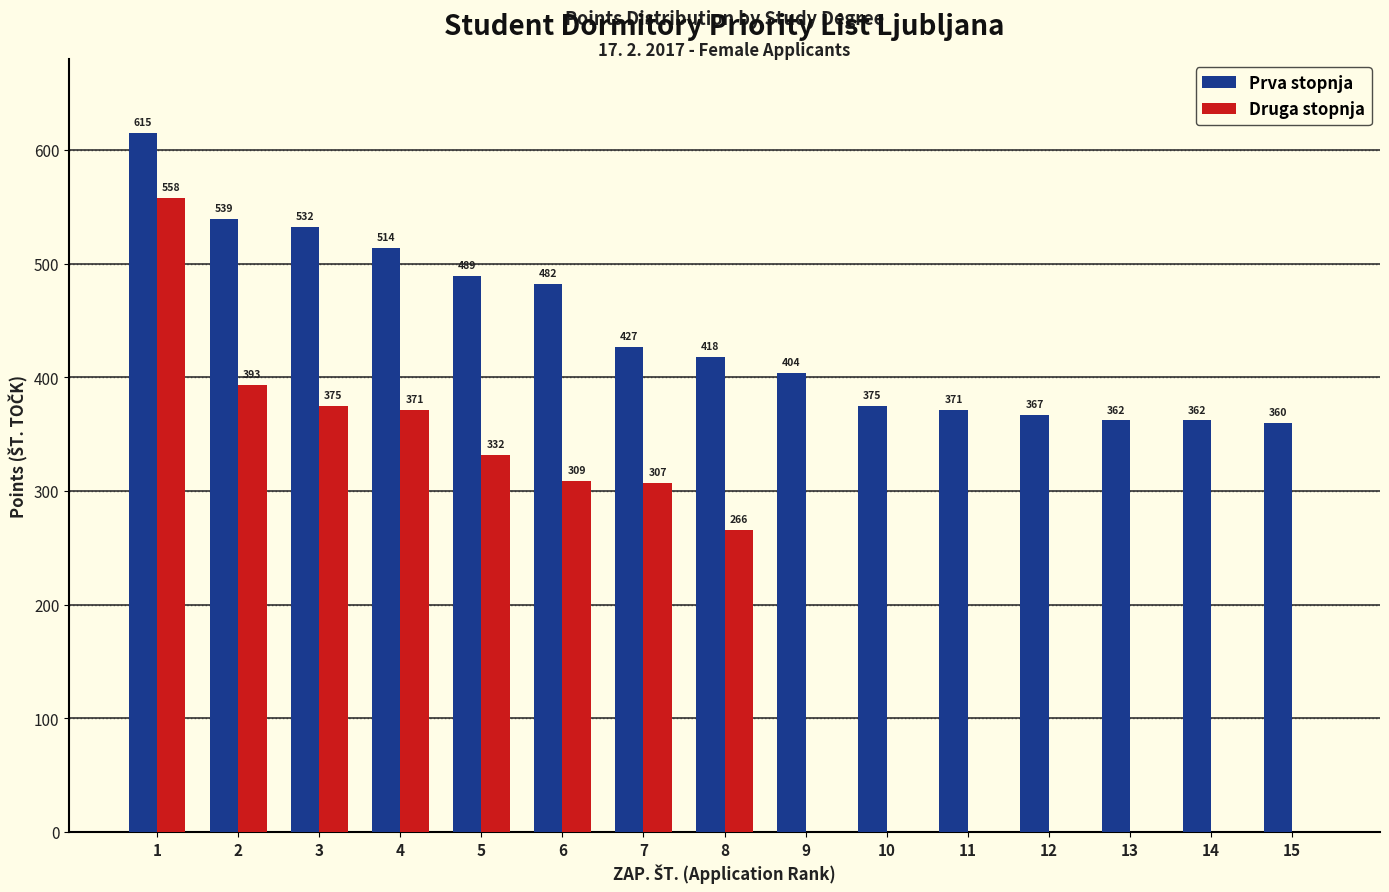

At which category is the sum across all series the highest?

1